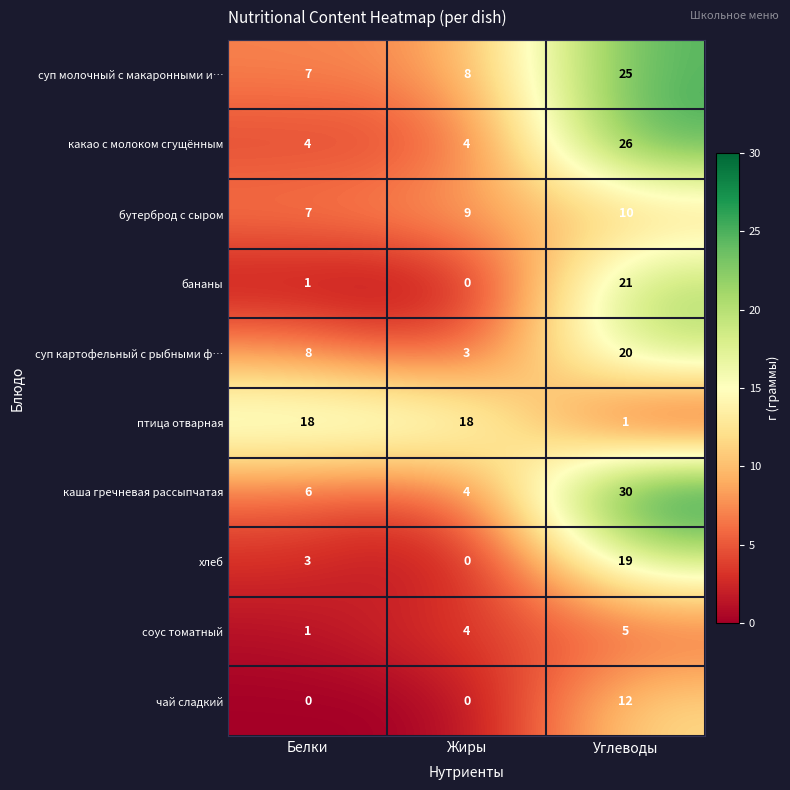

Count the соус томатный values in the range 1 to 5.

3